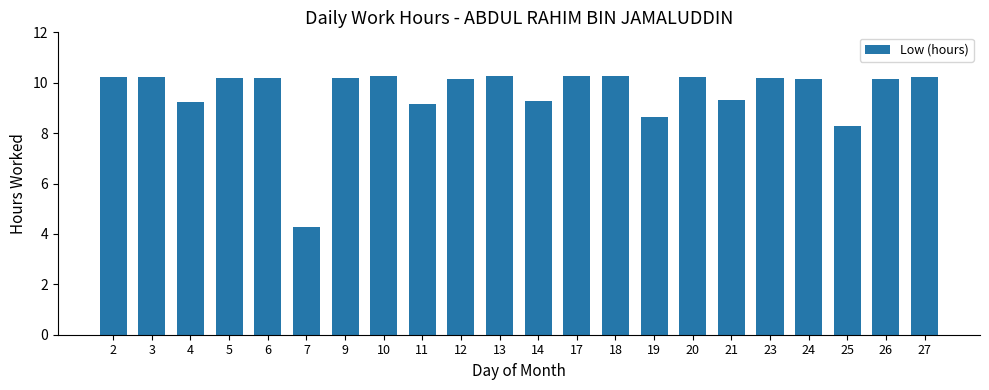

Between 21 and 13, which is larger?

13